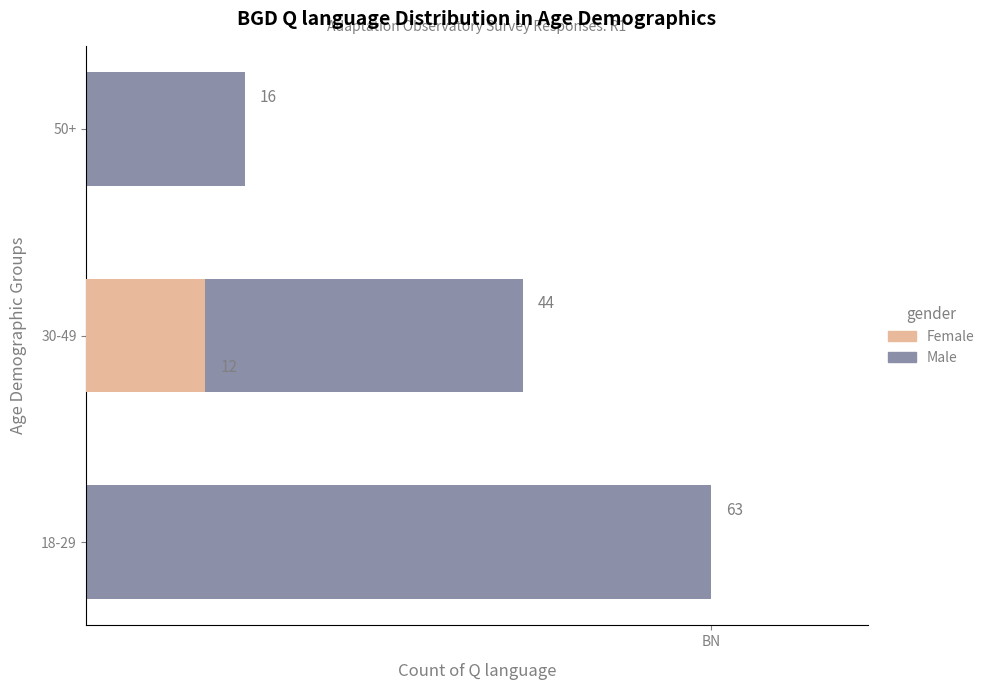

What is the difference between the maximum and minimum values in the Female series?

12